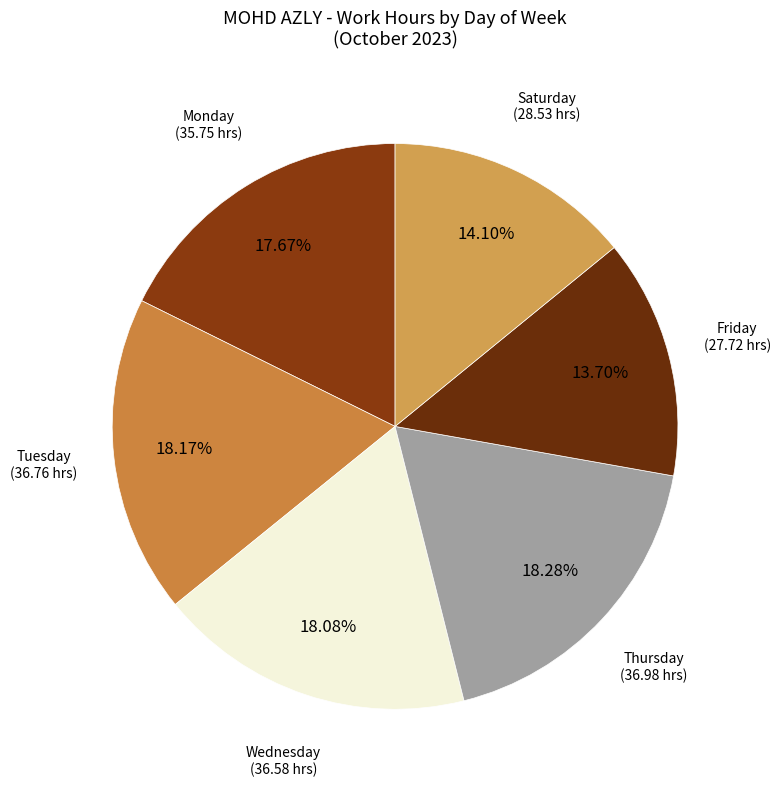

Which has a higher value, Monday or Friday?

Monday